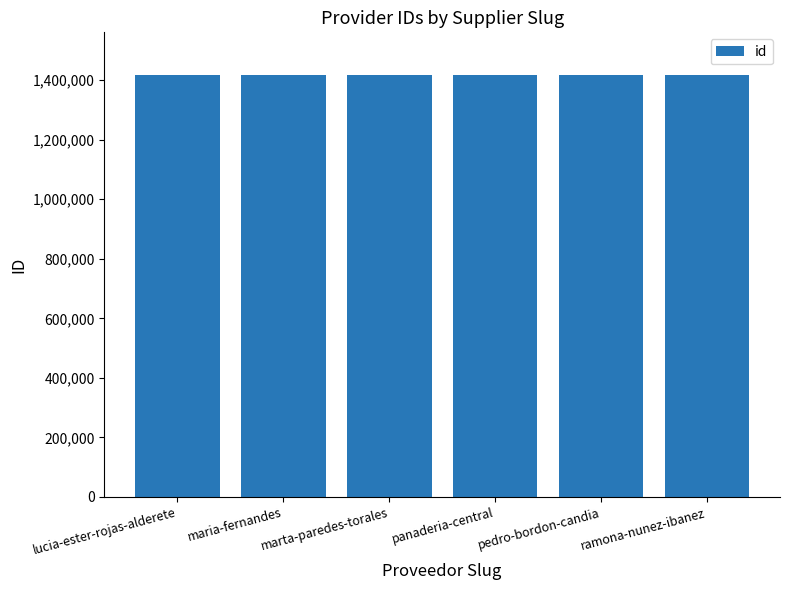

Does the chart contain any negative values?

No